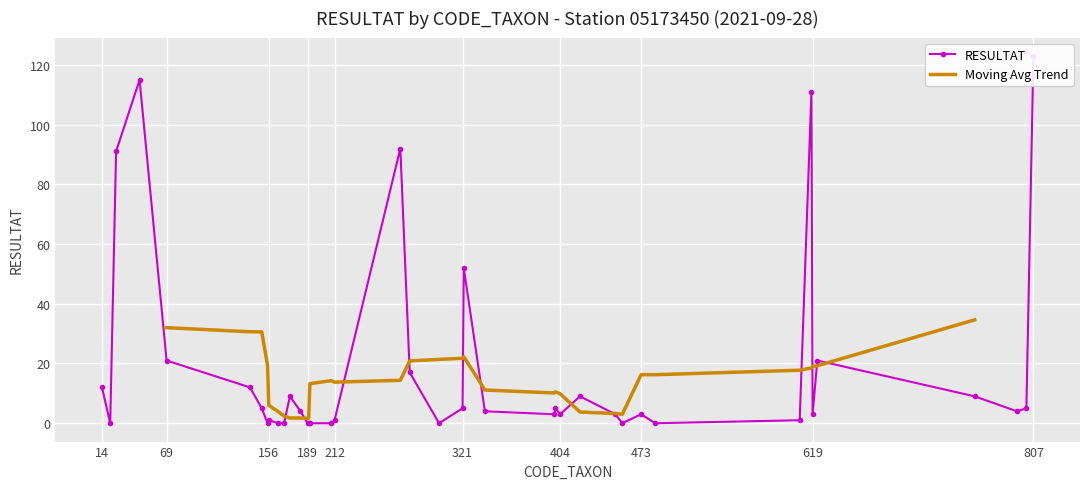

Is it true that the value at 322 is 31?

False